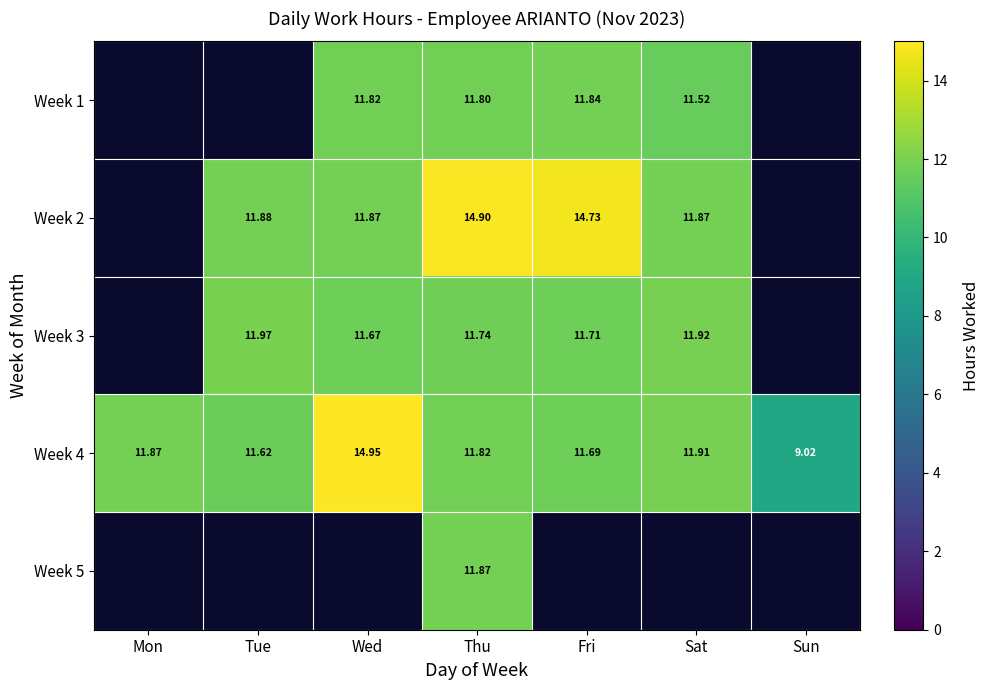

What is the smallest value displayed?

9.0